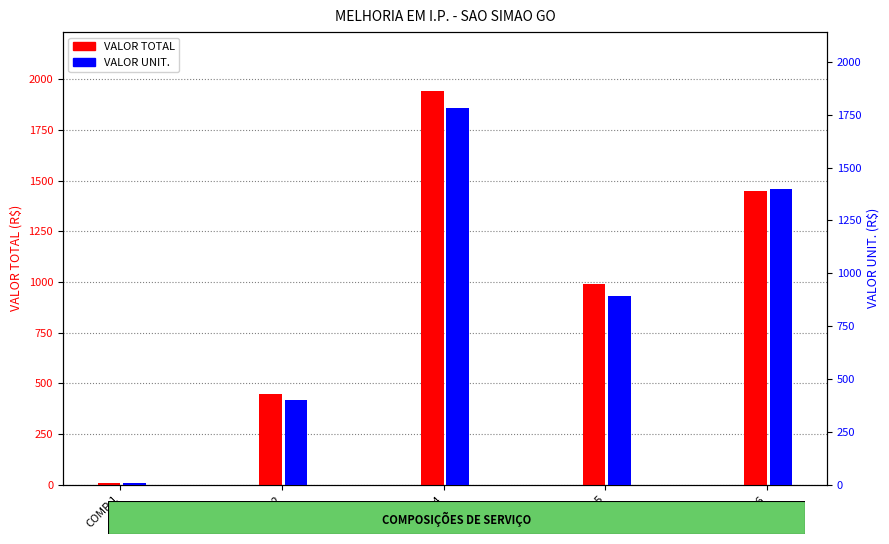

At which label is VALOR UNIT. closest to 894?

COMP.5